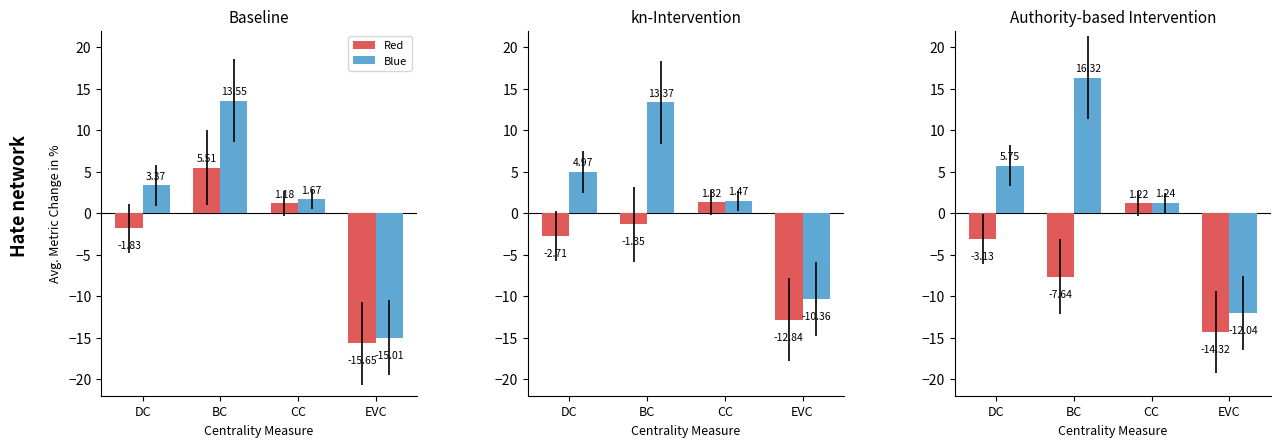

Is the value of Blue at DC greater than the value of Red at EVC?

Yes